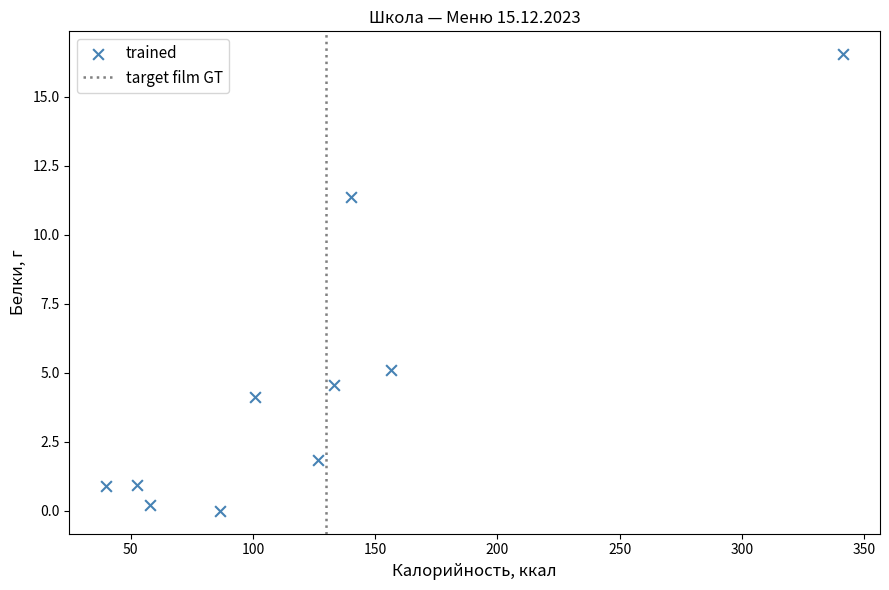

What is the range of X values (max minus min)?

301.4